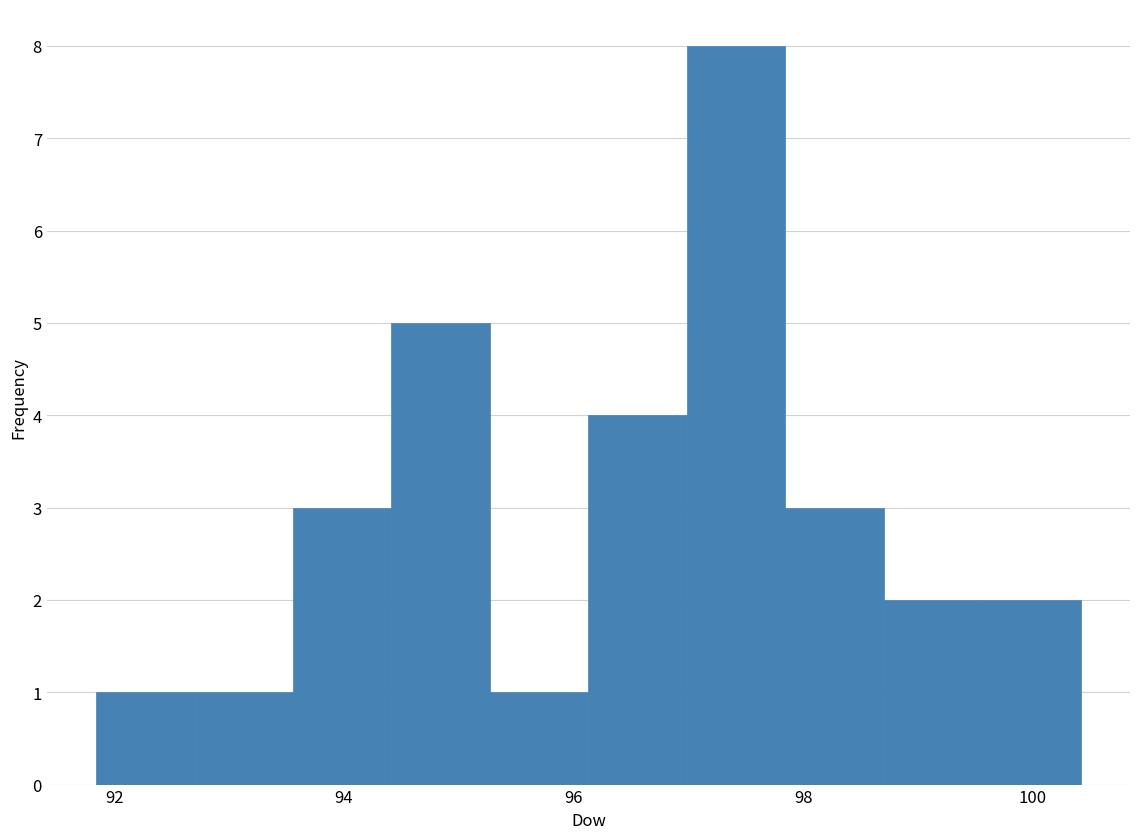

Reading left to right, transcribe this chart: for each bar, give the range it covers on the x-axis and its height. Neither the bar edges nor the heights are printed on the chart, so give them approximately, as read against the axes.

91.8 to 92.6: 1
92.6 to 93.6: 1
93.6 to 94.4: 3
94.4 to 95.2: 5
95.2 to 96.2: 1
96.2 to 97.0: 4
97.0 to 97.8: 8
97.8 to 98.8: 3
98.8 to 99.6: 2
99.6 to 100.4: 2